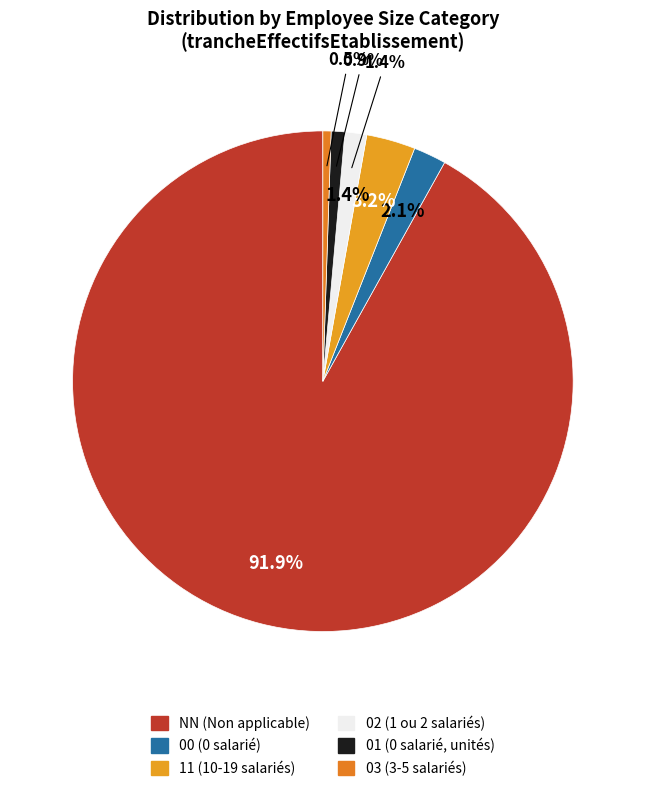

To the nearest percent, what percentage of the pie is 01?

1%